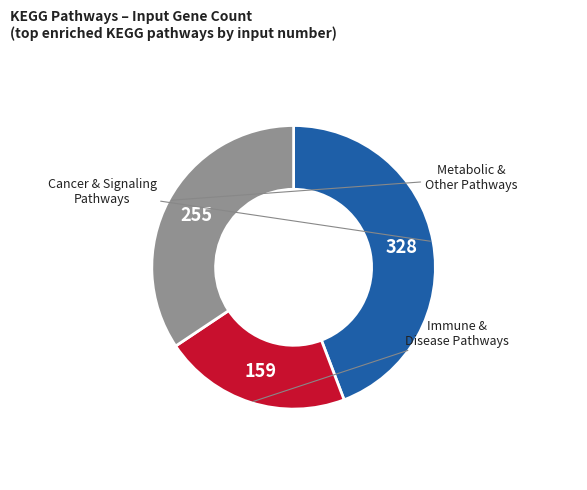

Is there any slice that represents more than half of the pie?

No